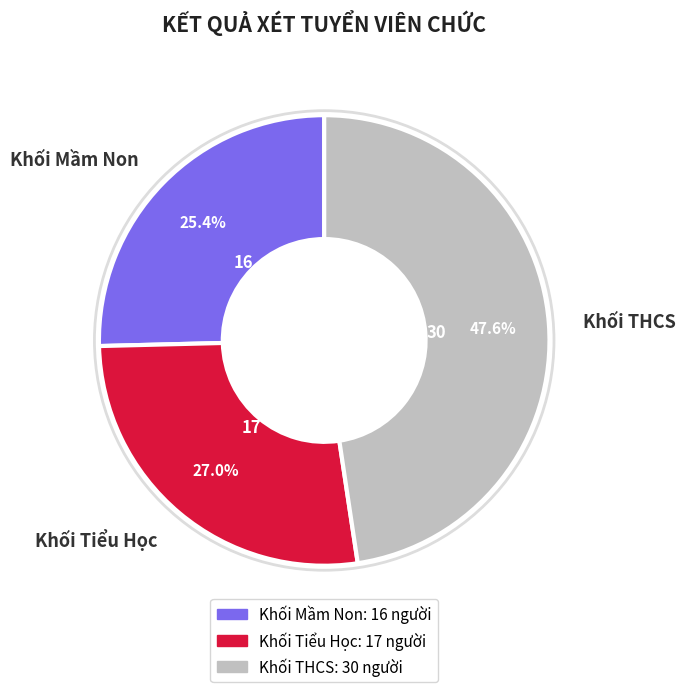

Which has a higher value, Khối Mầm Non or Khối THCS?

Khối THCS